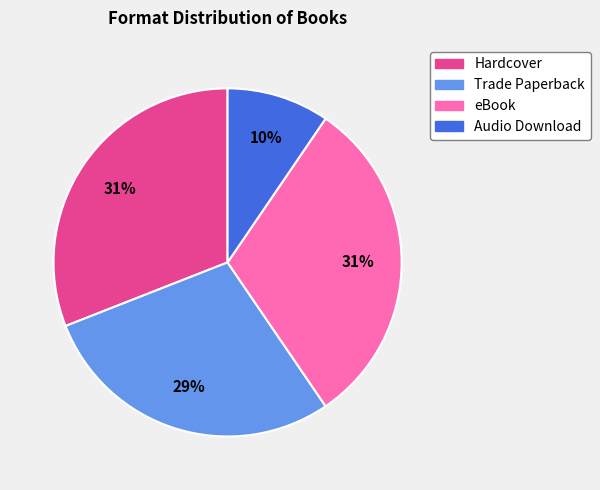

Is it true that Trade Paperback is 40% of the pie?

False